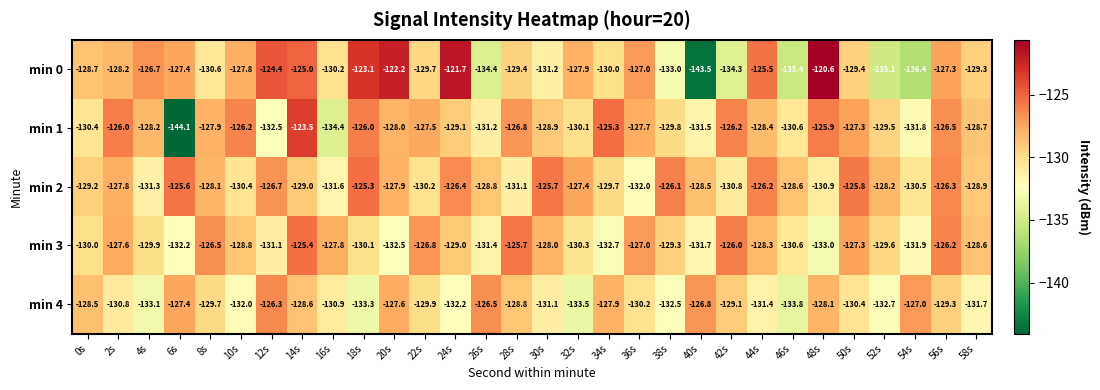

How many values in the min 4 series exceed -129?

11